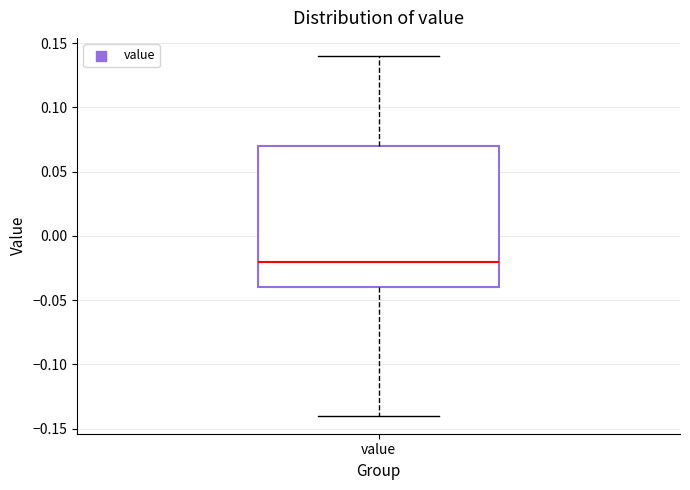

Transcribe this box plot: give where the median line is, the range the box spans, and where the two whiskers end, as read against the y-axis. The values are not printed on the chart, so give them approximately, as read against the axis.

median -0.02, box -0.04 to 0.07, whiskers -0.14 to 0.14